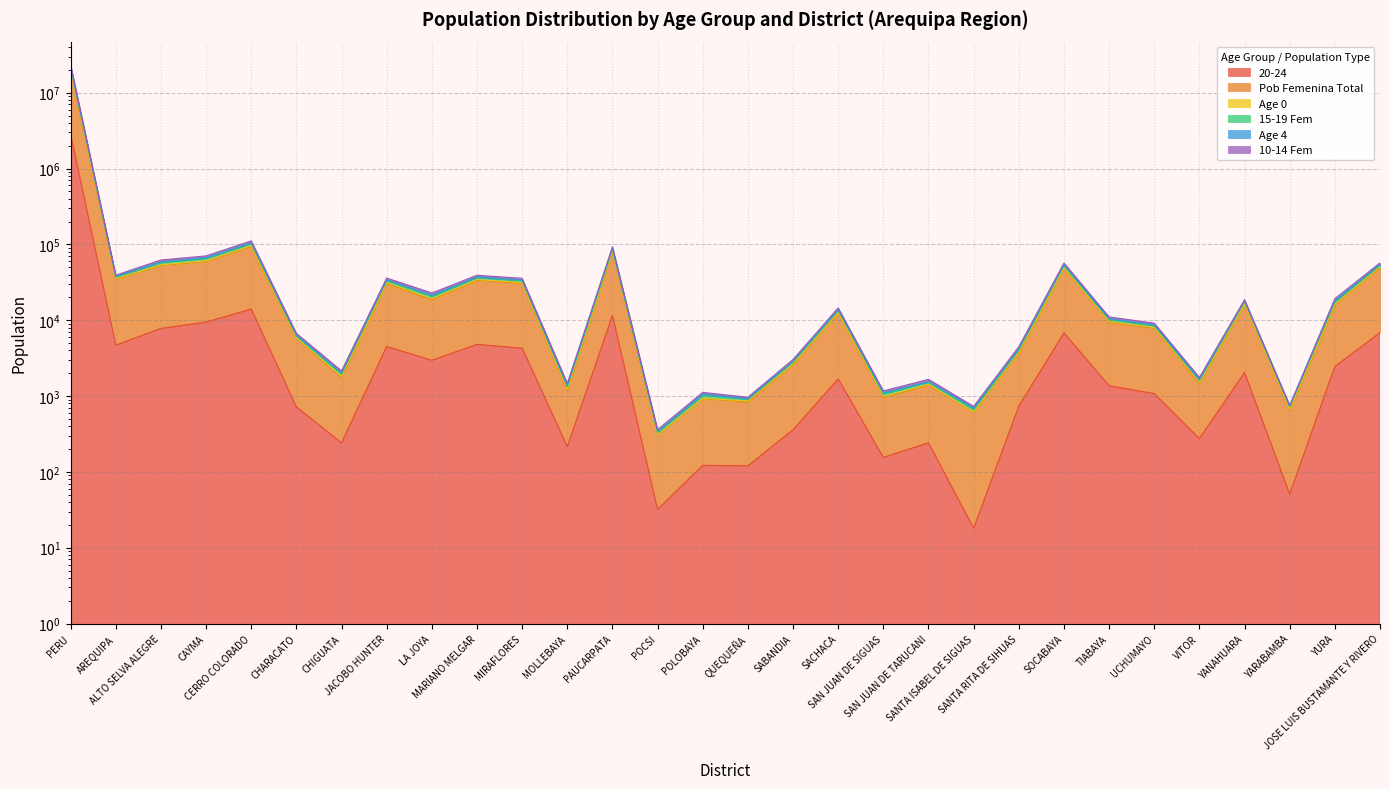

How many distinct data groups are displayed?

6